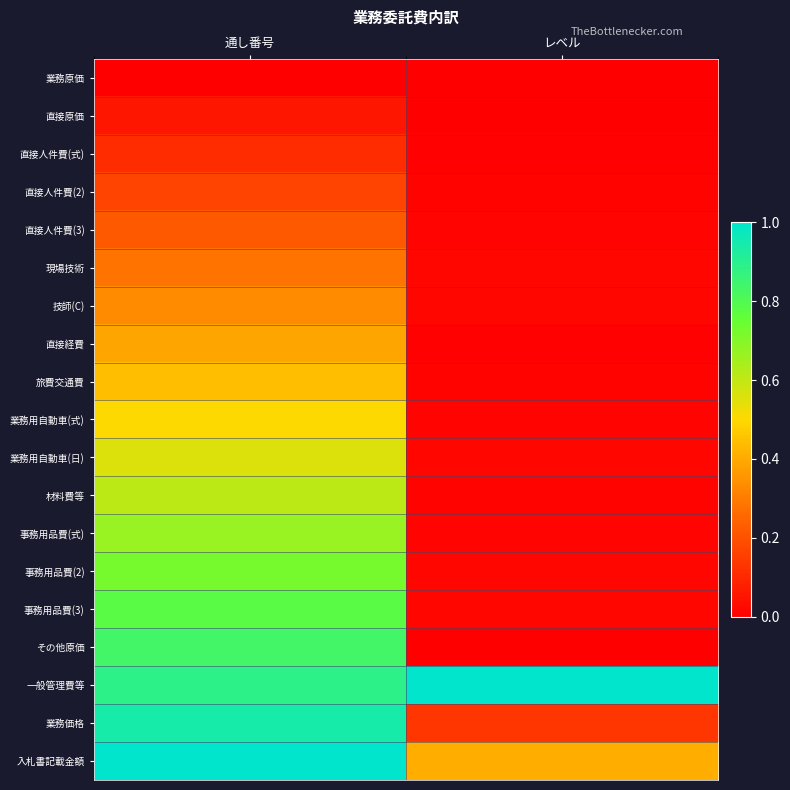

Rank the series by their maximum value, from lowest to highest.

業務原価, 直接原価, 直接人件費(式), 直接人件費(2), 直接人件費(3), 現場技術, 技師(C), 直接経費, 旅費交通費, 業務用自動車(式), 業務用自動車(日), 材料費等, 事務用品費(式), 事務用品費(2), 事務用品費(3), その他原価, 業務価格, 一般管理費等, 入札書記載金額